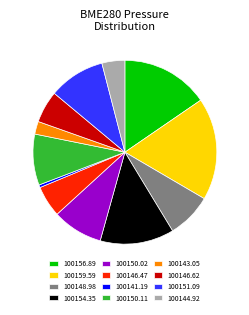

Does 100146.62 account for over 50% of the chart?

No